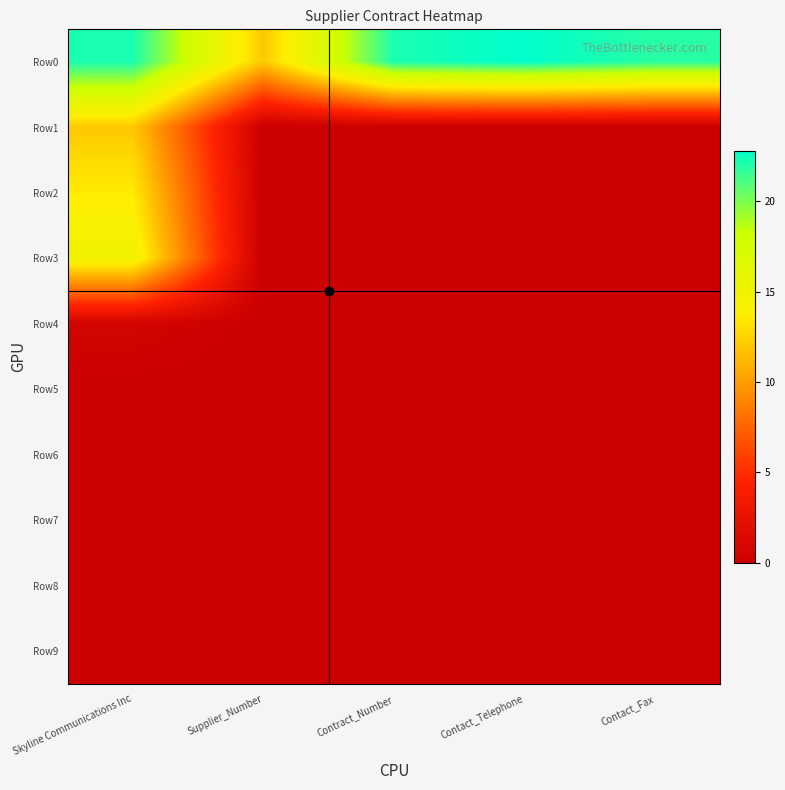

Which series has the widest spread of values?

Row3